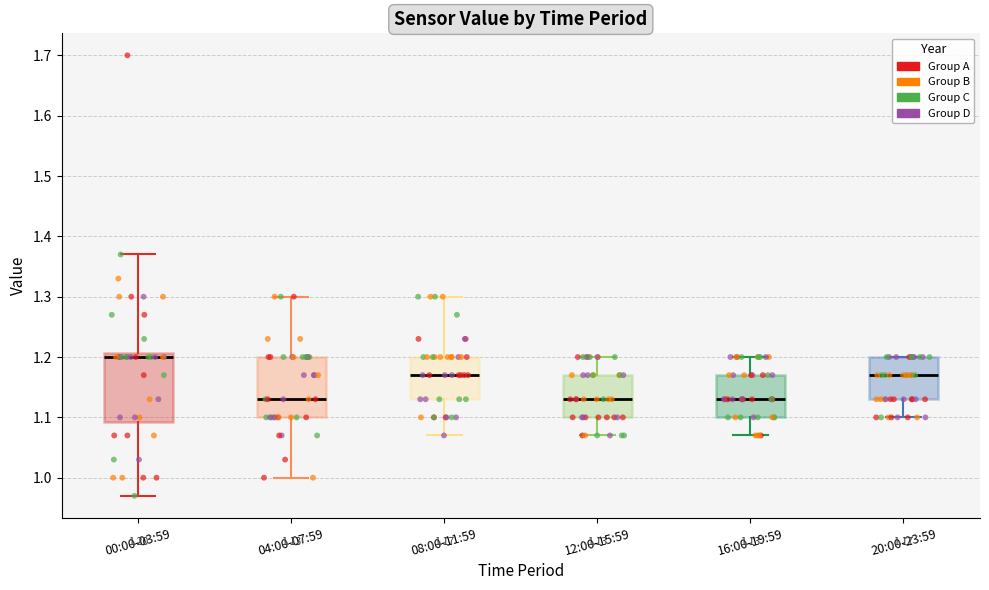

Which box is the tallest, from its lower edge to its upper edge?

00:00-03:59